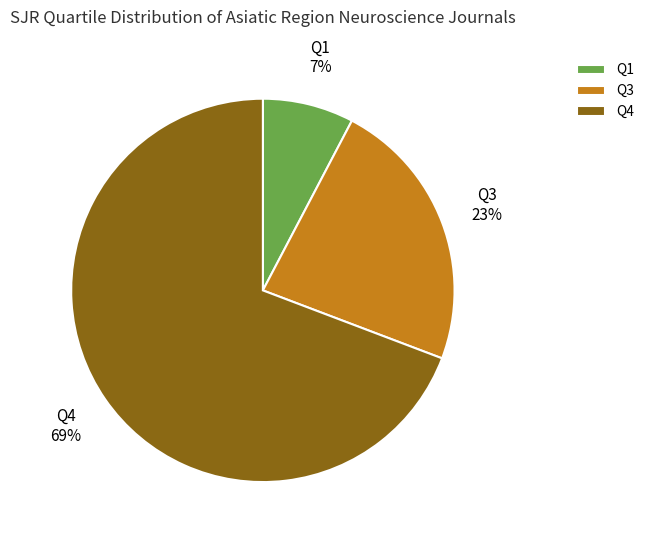

To the nearest percent, what portion does Q3 represent?

23%